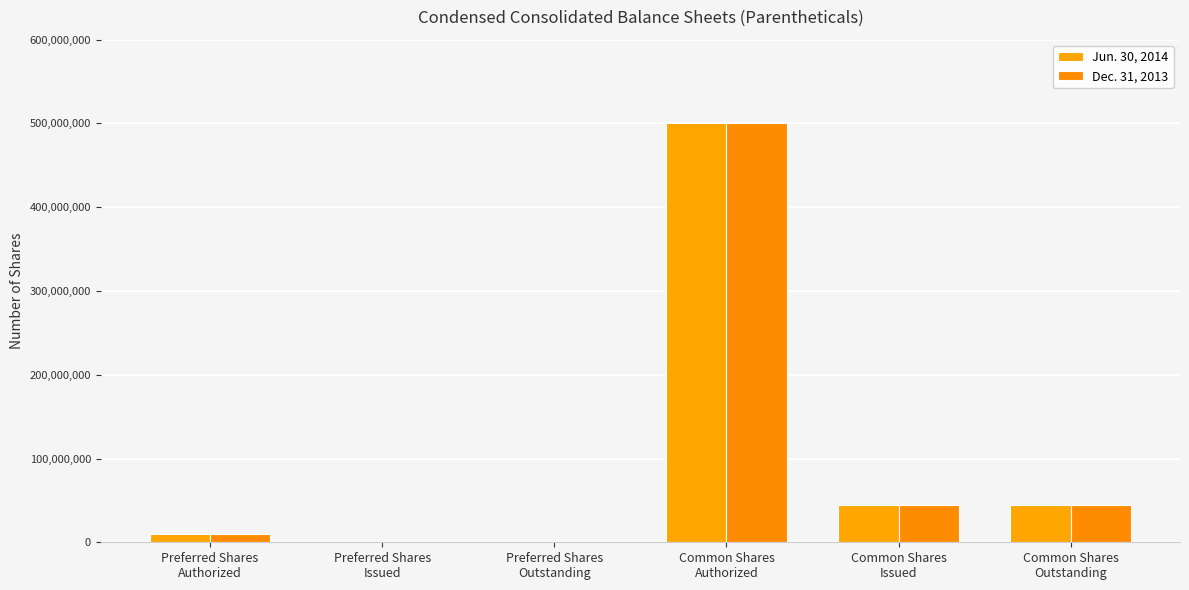

Between Common Shares
Issued and Common Shares
Outstanding, which is larger?

Common Shares
Issued